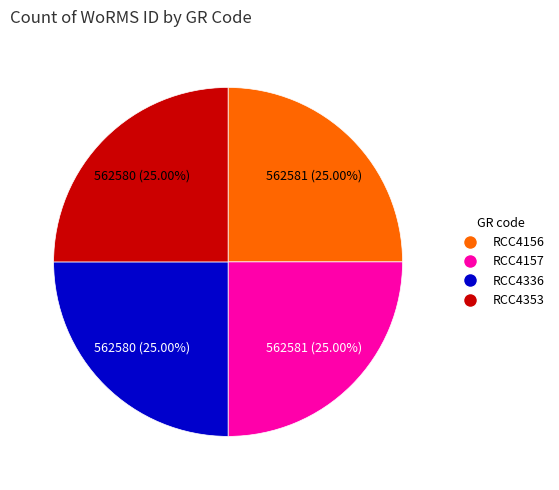

What is the ratio of the value at RCC4157 to the value at RCC4156?

1.0